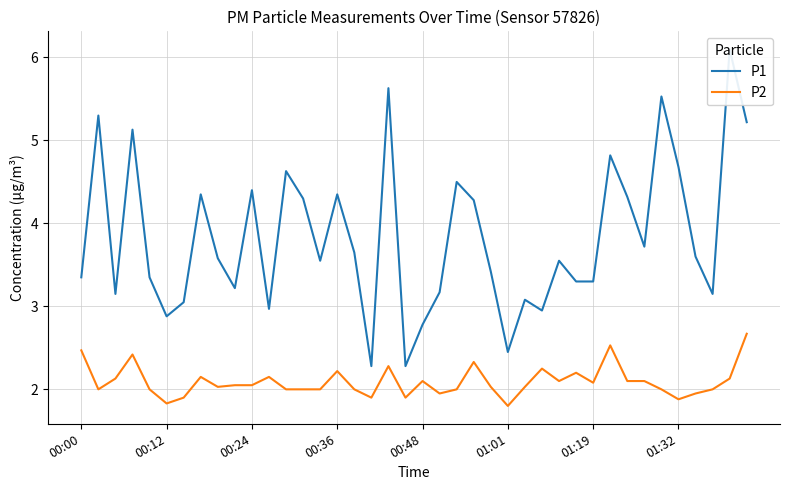

What is the lowest value of the P2 series?

1.8